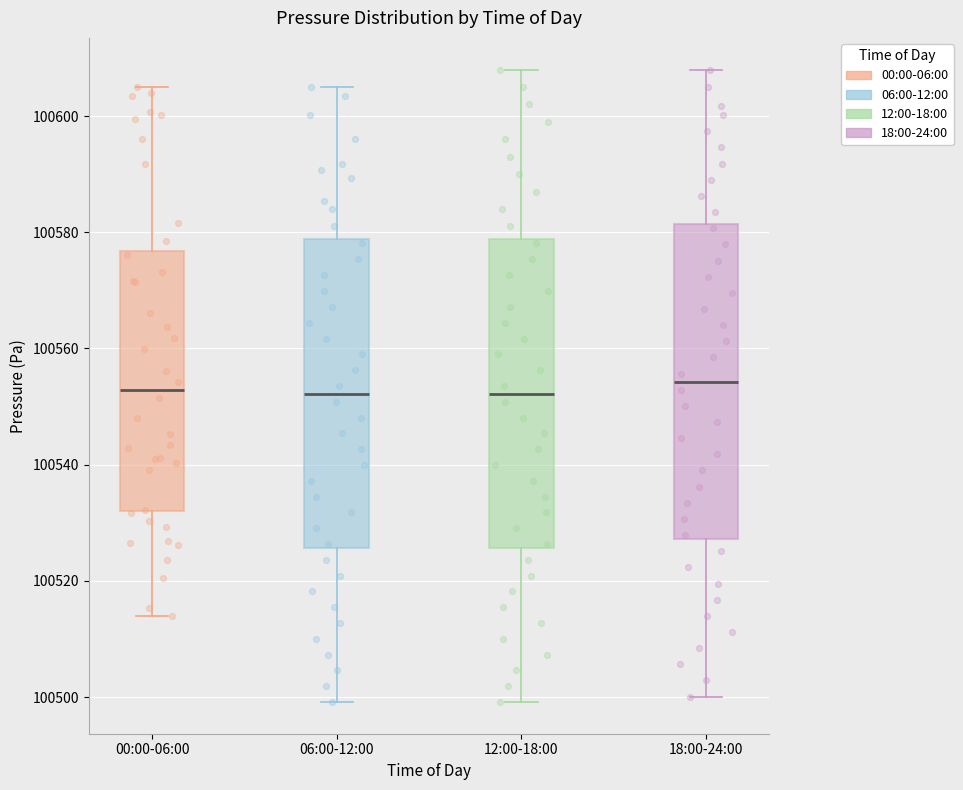

Reading left to right, transcribe this box plot: for each box, give where its median line is, the range the box spans, and where its two whiskers end, as read against the y-axis. The values are not printed on the chart, so give them approximately, as read against the axis.

00:00-06:00: median 100552, box 100532 to 100576, whiskers 100514 to 100606
06:00-12:00: median 100552, box 100526 to 100578, whiskers 100500 to 100606
12:00-18:00: median 100552, box 100526 to 100578, whiskers 100500 to 100608
18:00-24:00: median 100554, box 100528 to 100582, whiskers 100500 to 100608